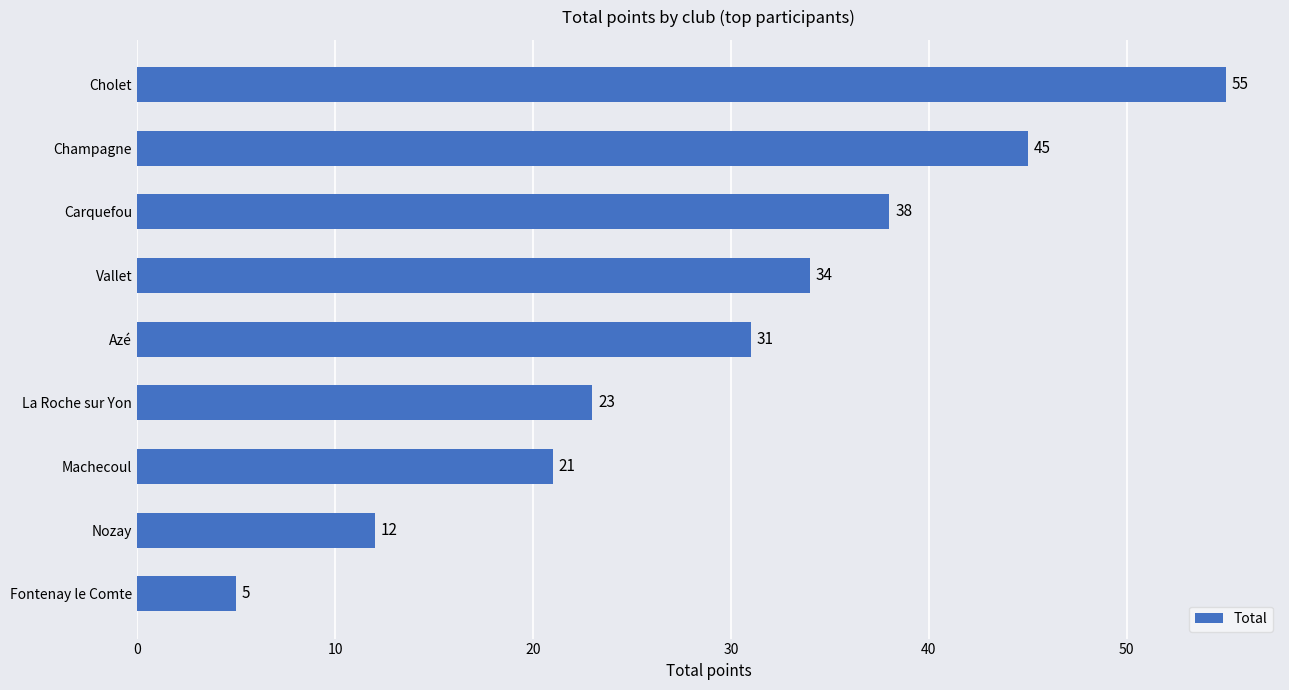

Reading bottom to top, what are all the values shown in this chart?

Fontenay le Comte=5	Nozay=12	Machecoul=21	La Roche sur Yon=23	Azé=31	Vallet=34	Carquefou=38	Champagne=45	Cholet=55